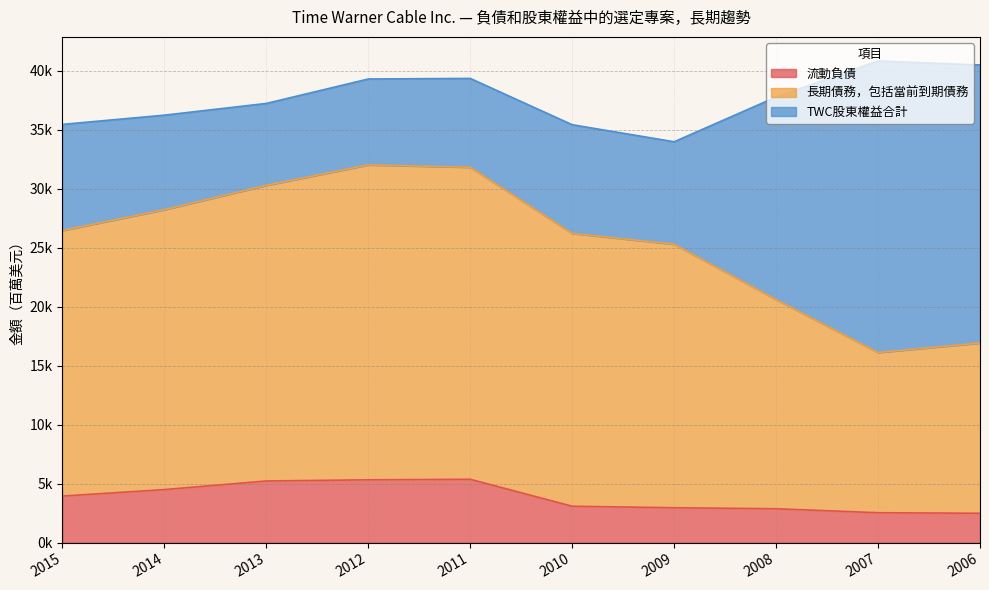

What is the sum of the 流動負債 values at 2009 and 2012?

8283